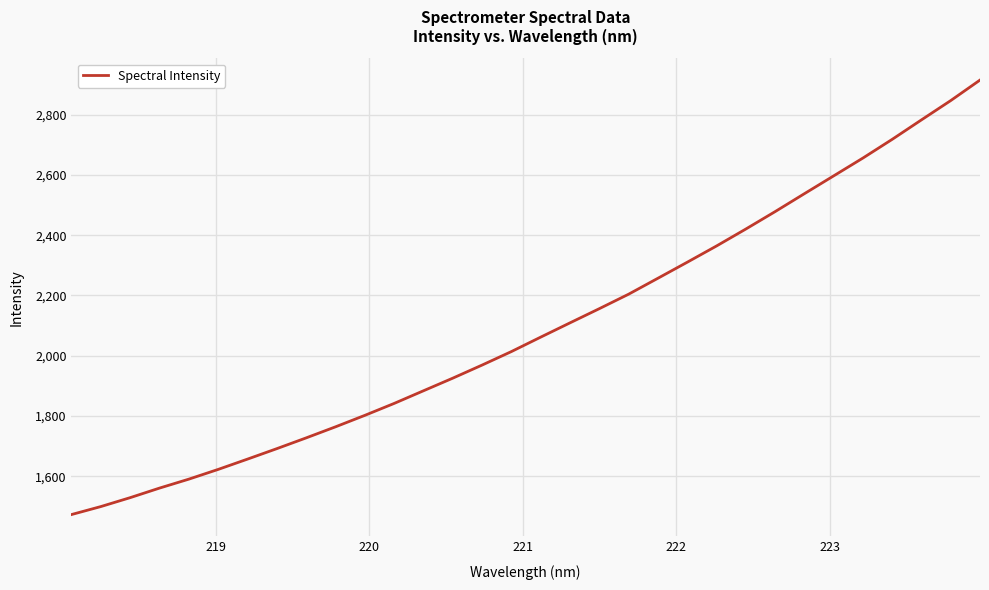

What is the maximum value shown in the chart?

2914.4